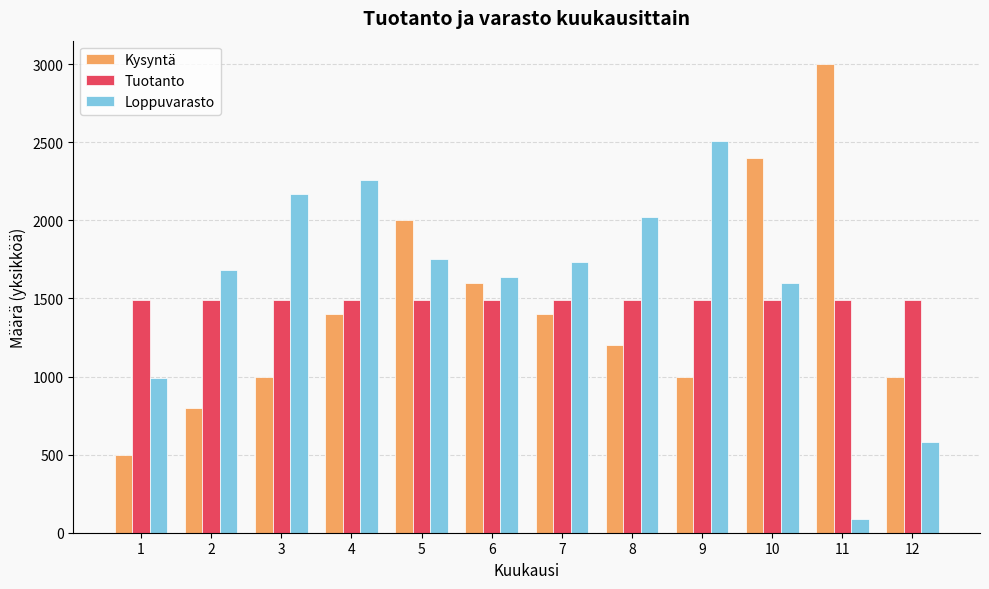

Reading left to right, list all the values displayed in this chart.

Kysyntä: 500	800	1000	1400	2000	1600	1400	1200	1000	2400	3000	1000
Tuotanto: 1490	1490	1490	1490	1490	1490	1490	1490	1490	1490	1490	1490
Loppuvarasto: 990	1680	2170	2260	1750	1640	1730	2020	2510	1600	90	580